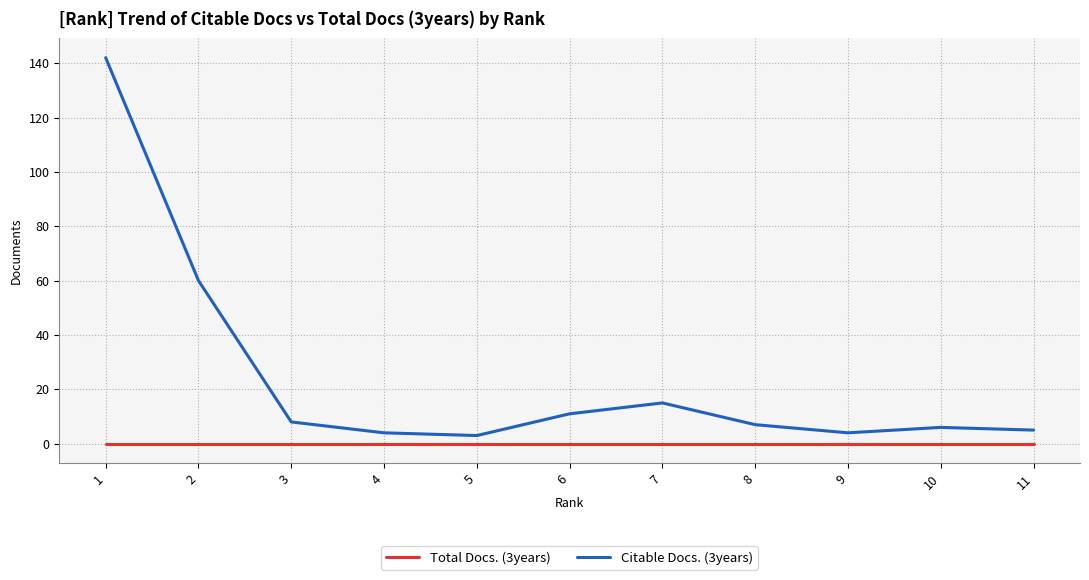

Is this an area chart (filled region under the line)?

No